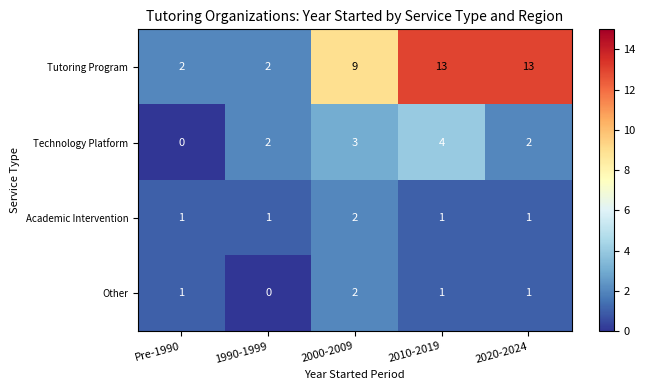

At which category is the sum across all series the highest?

2010-2019